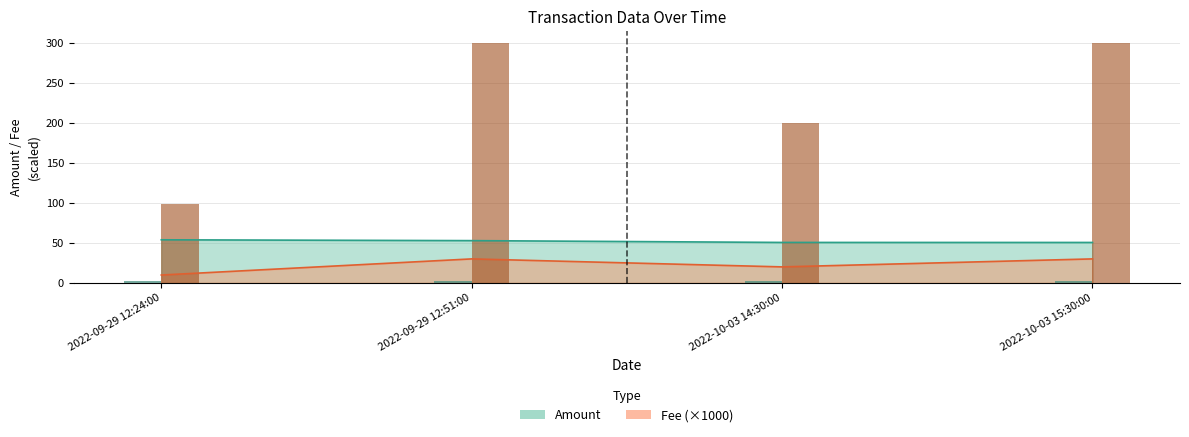

What is the label of the 1st bar from the right?

2022-10-03 15:30:00